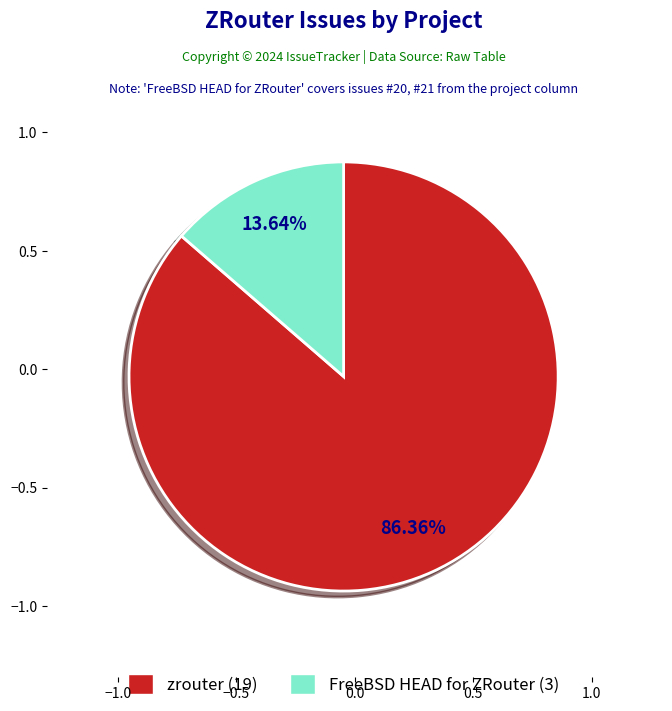

What portion of the pie excludes FreeBSD HEAD for ZRouter?

86.4%